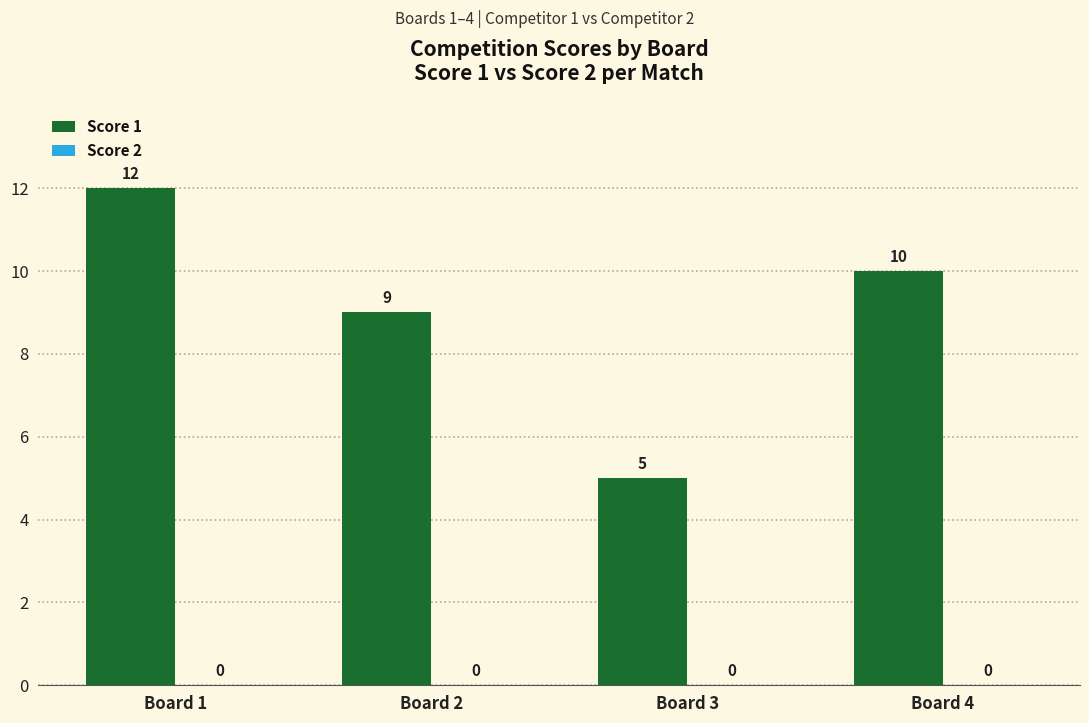

What is the value of the 4th bar from the left?

10